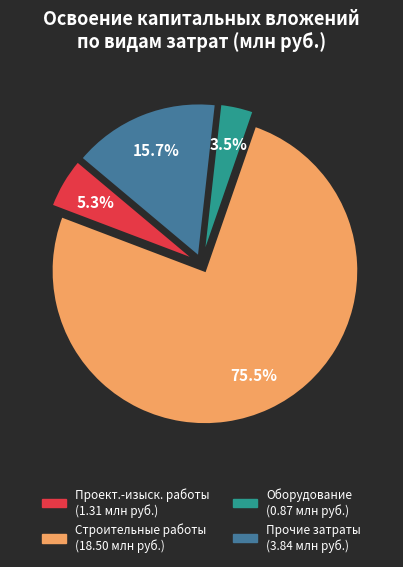

How many segments does this pie chart have?

4